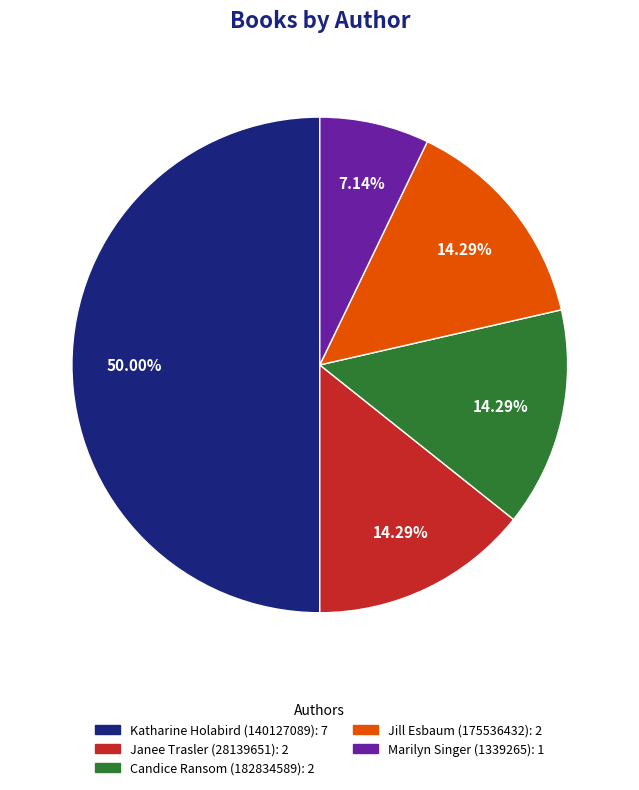

What percentage do Marilyn Singer (1339265) and Katharine Holabird (140127089) together represent?

57.1%